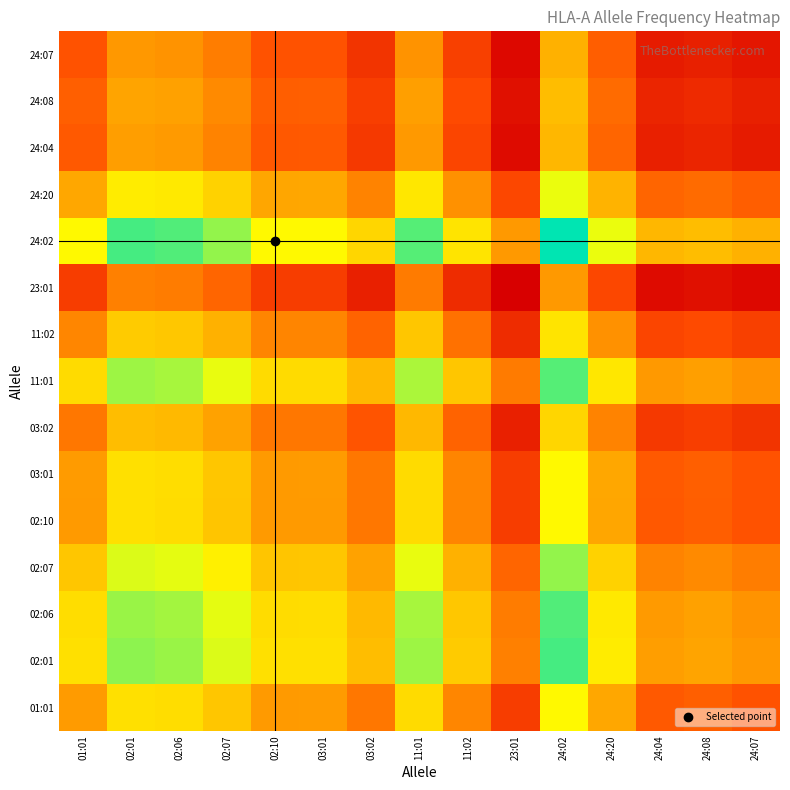

How many categories are shown in the chart?

15